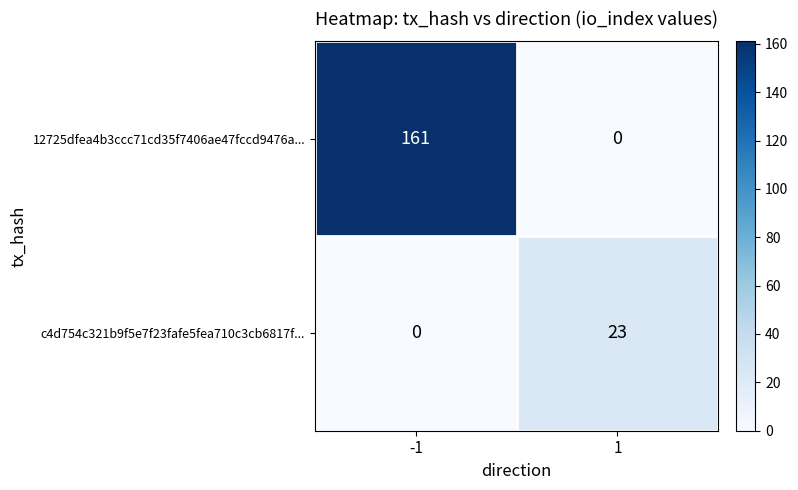

The value of 12725dfea4b3ccc71cd35f7406ae47fccd9476a... at 1 is 0. True or false?

True